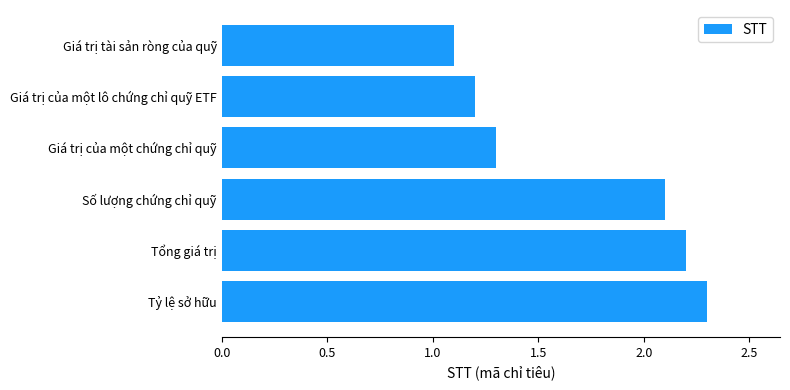

How many data points are less than 2?

3